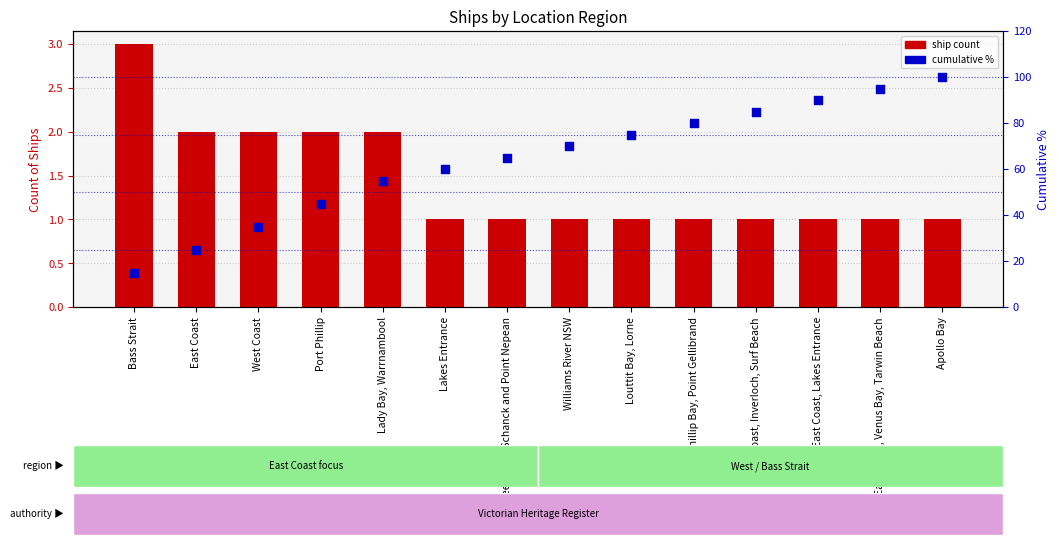

Which series has the largest total across all categories?

cumulative %